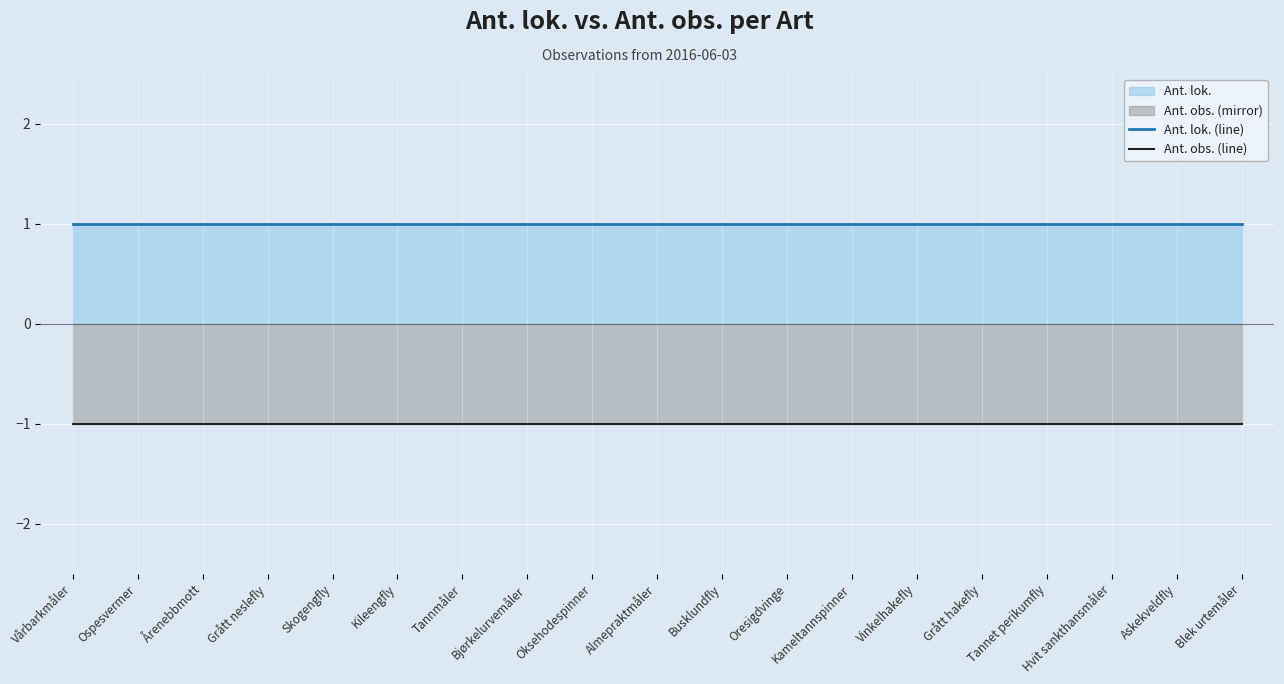

What position from the left is Vårbarkmåler?

1